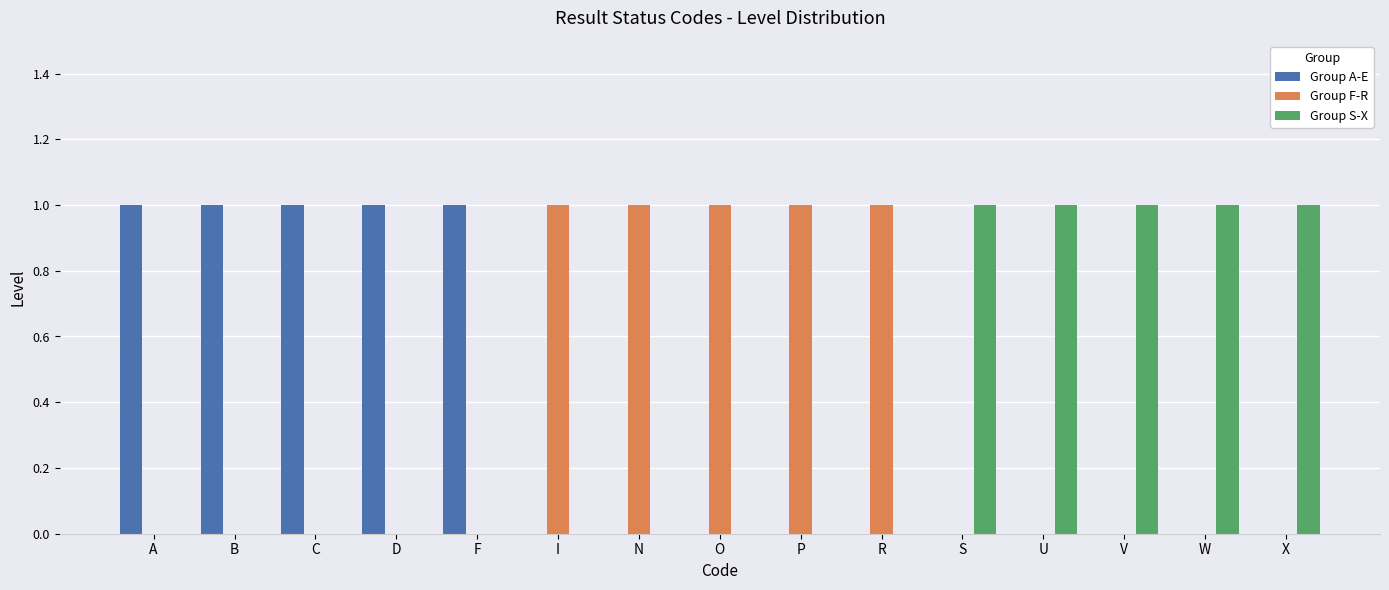

True or false: Group S-X has a value of 0 at I.

True